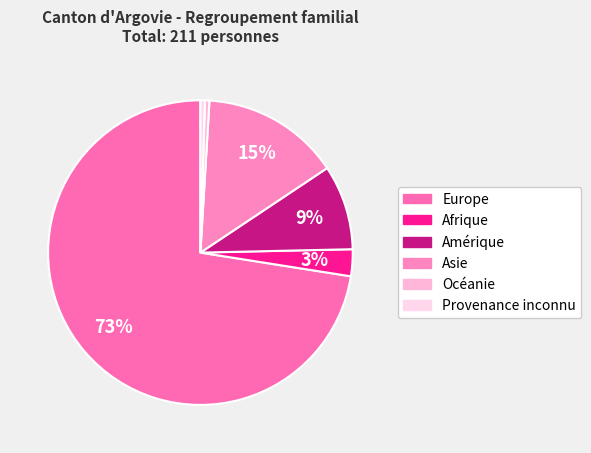

Count the number of slices in the pie.

6